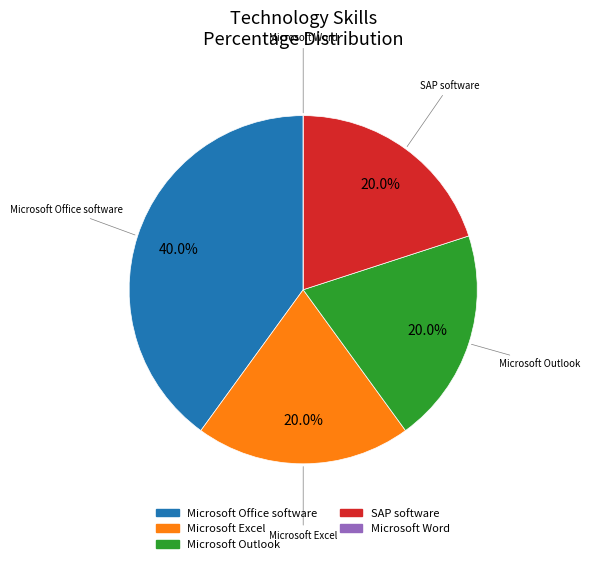

What is the ratio of the value at Microsoft Office software to the value at Microsoft Excel?

2.0